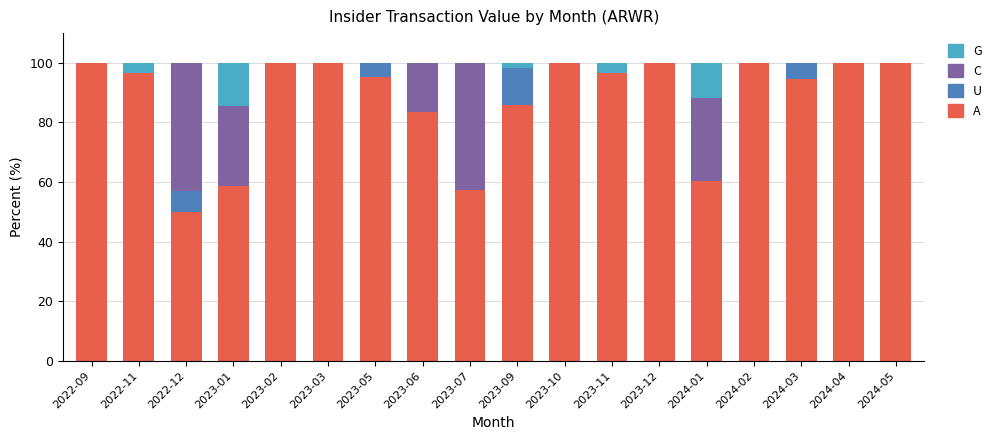

What is the maximum value for A?

100.0